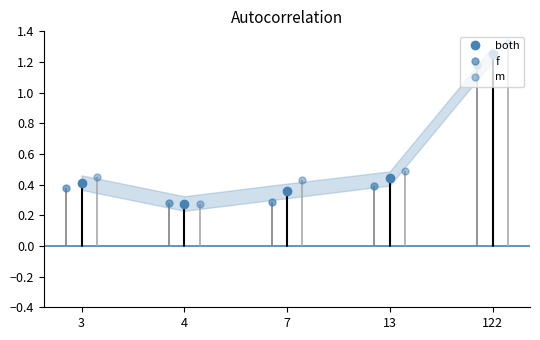

Reading left to right, extract all data points from this chart.

both: 0.4	0.3	0.4	0.4	1.2
f: 0.4	0.3	0.3	0.4	1.2
m: 0.4	0.3	0.4	0.5	1.3